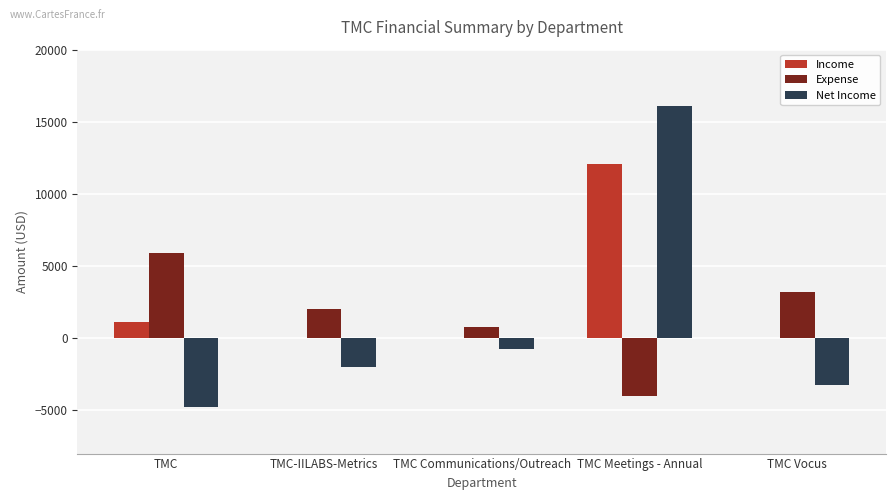

Is the value of Income at TMC greater than the value of Expense at TMC Vocus?

No